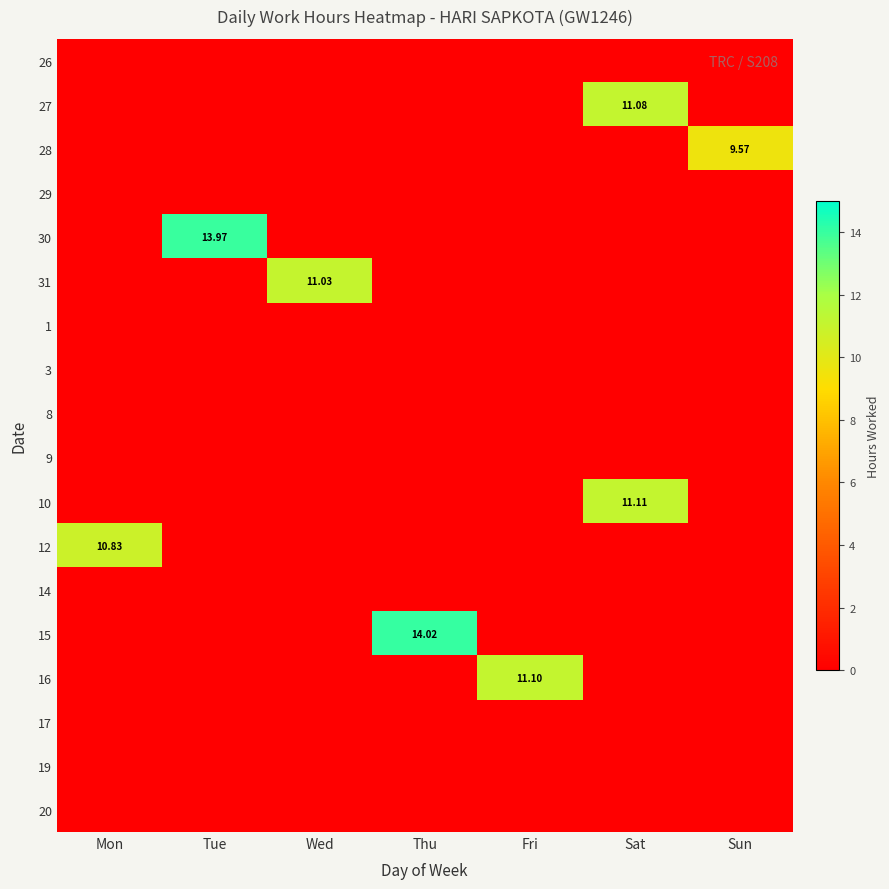

What is the maximum value shown in the chart?

14.0